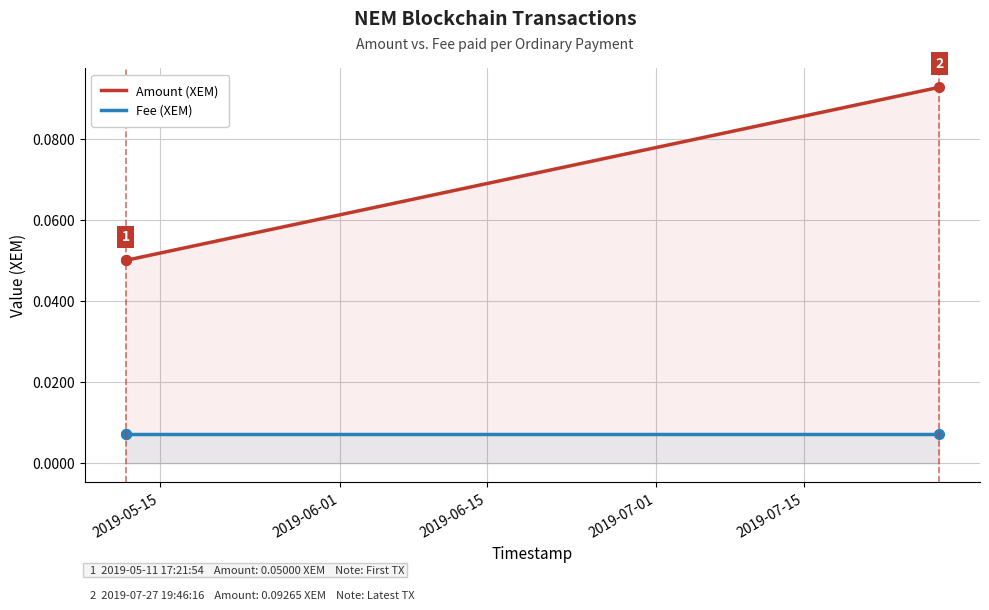

How many lines are shown in the chart?

2